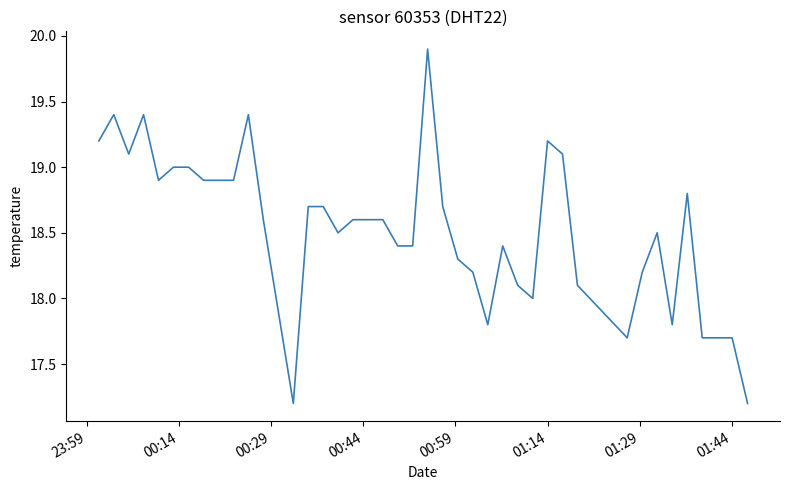

What is the maximum value shown in the chart?

19.9